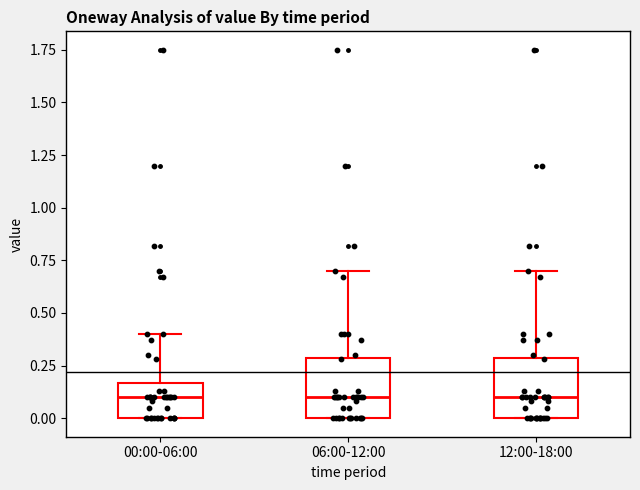

Where is the lower edge of the box for 00:00-06:00 on the y-axis? The values are not printed on the chart, so give them approximately, as read against the axis.

0.00